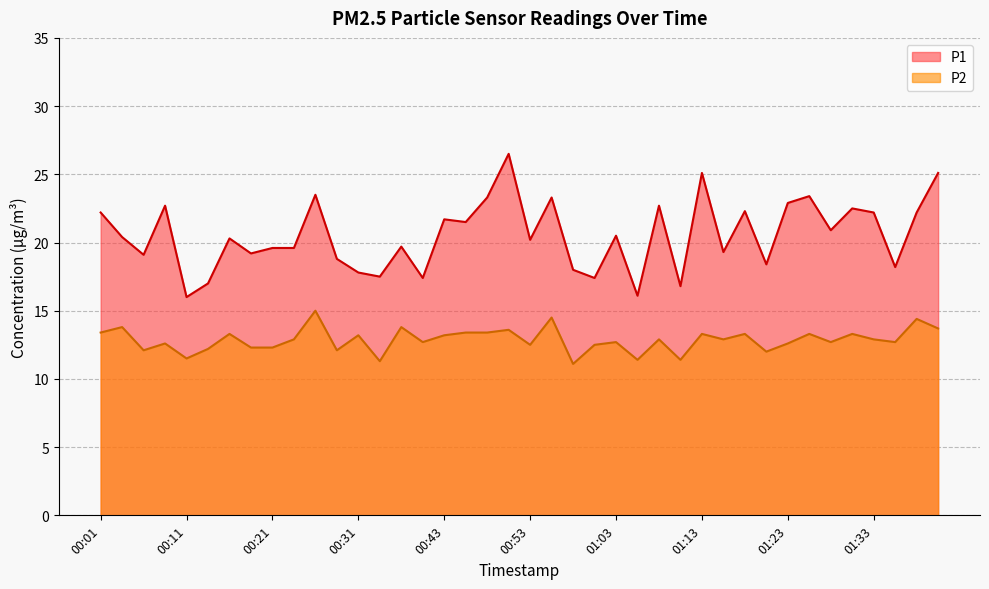

At which label does P1 reach its peak?

00:51